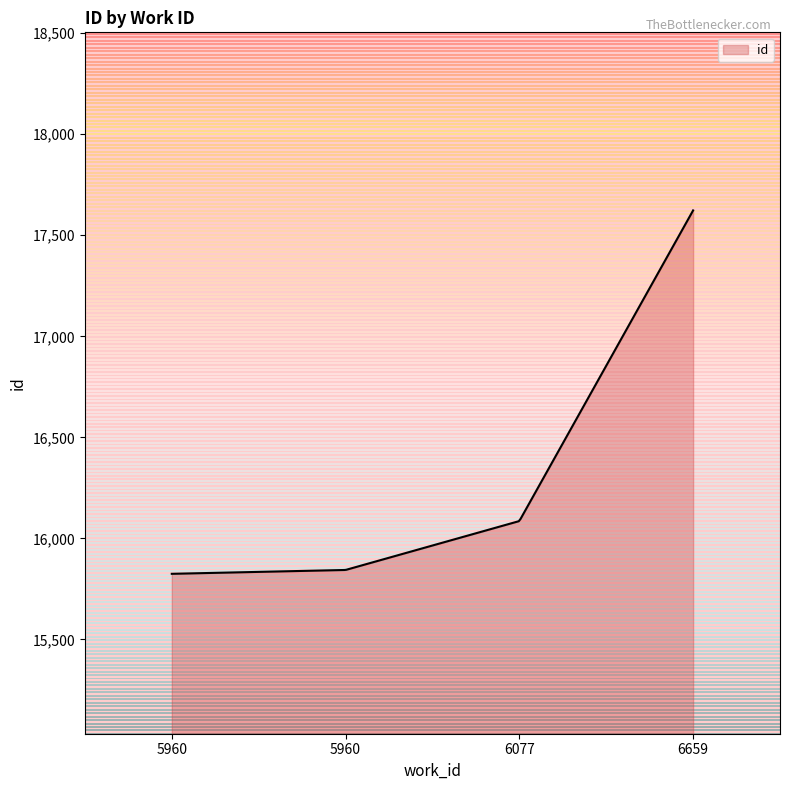

What is the maximum value shown in the chart?

17623.0